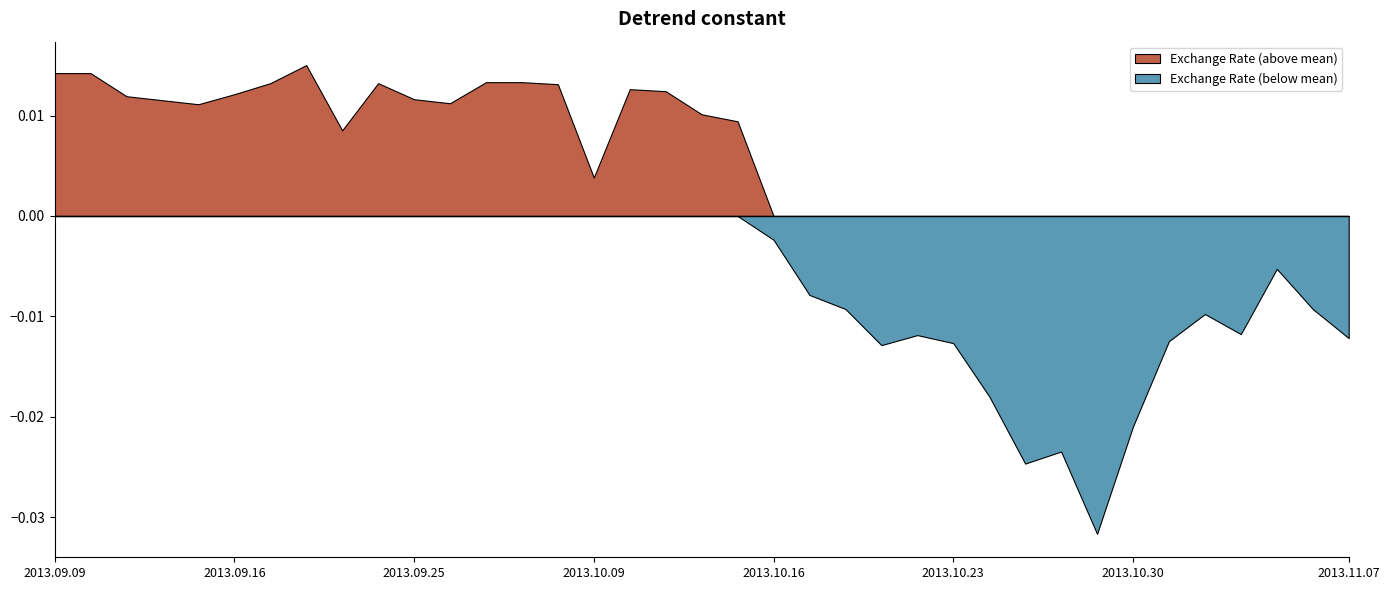

The value at 2013.11.04 is 4.0. True or false?

False